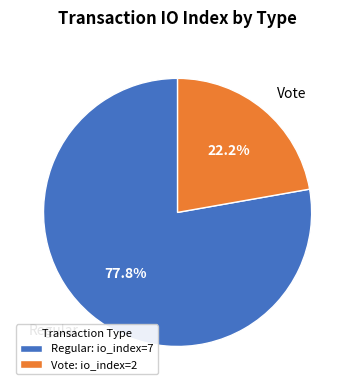

To the nearest percent, what portion does Regular represent?

78%